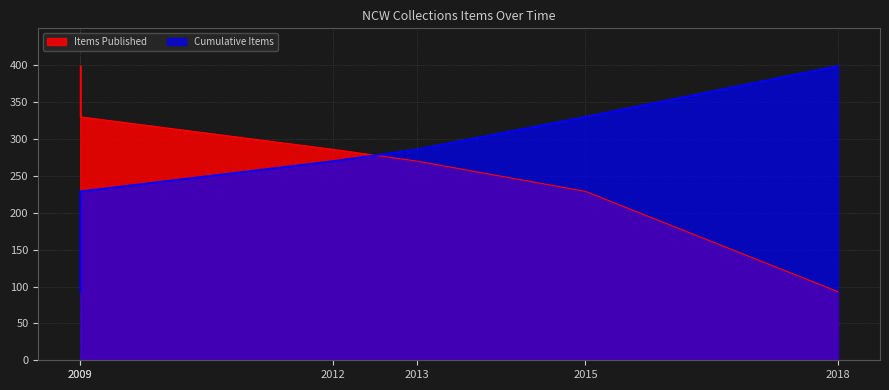

How many times do Items Published and Cumulative Items cross each other?

1